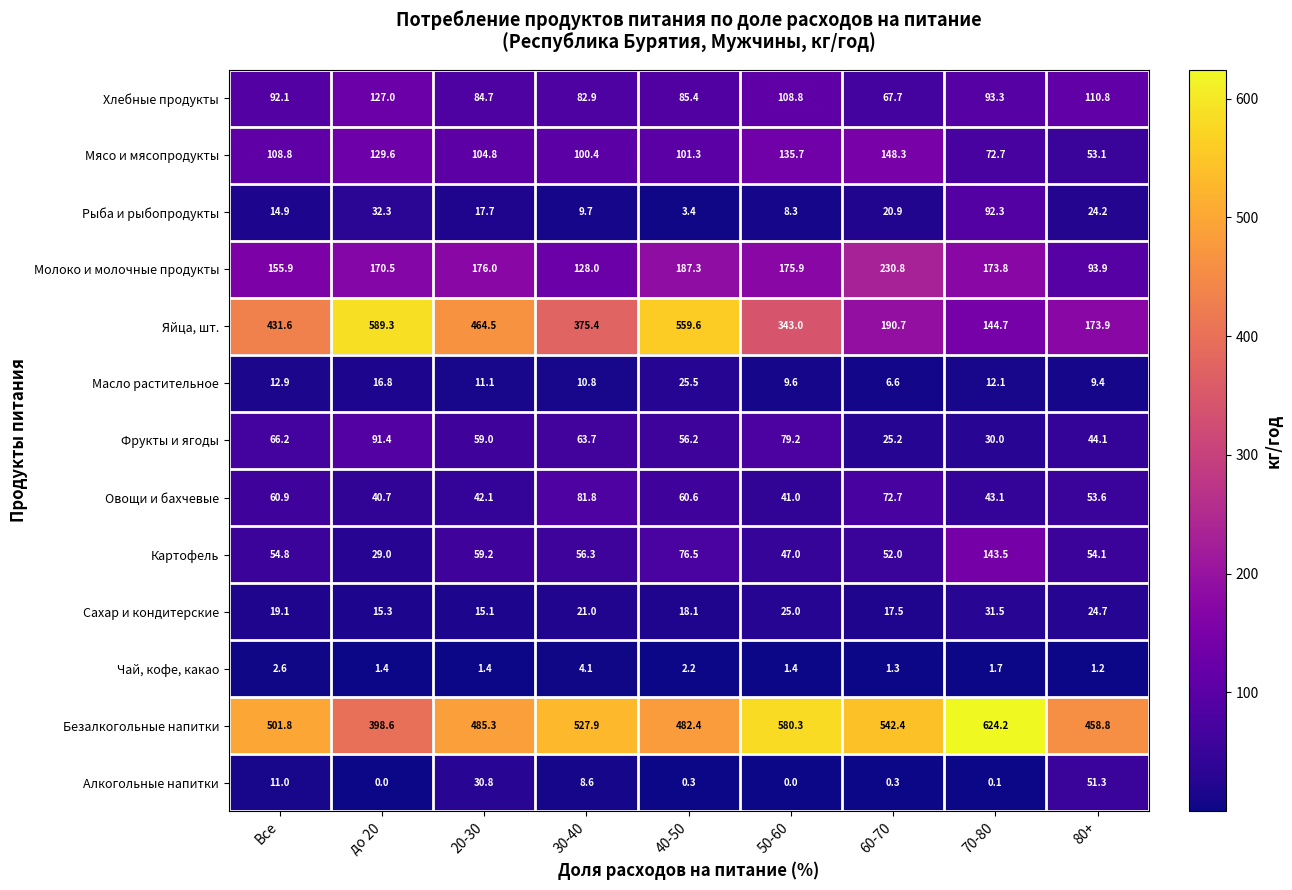

Count the number of data series in this chart.

13